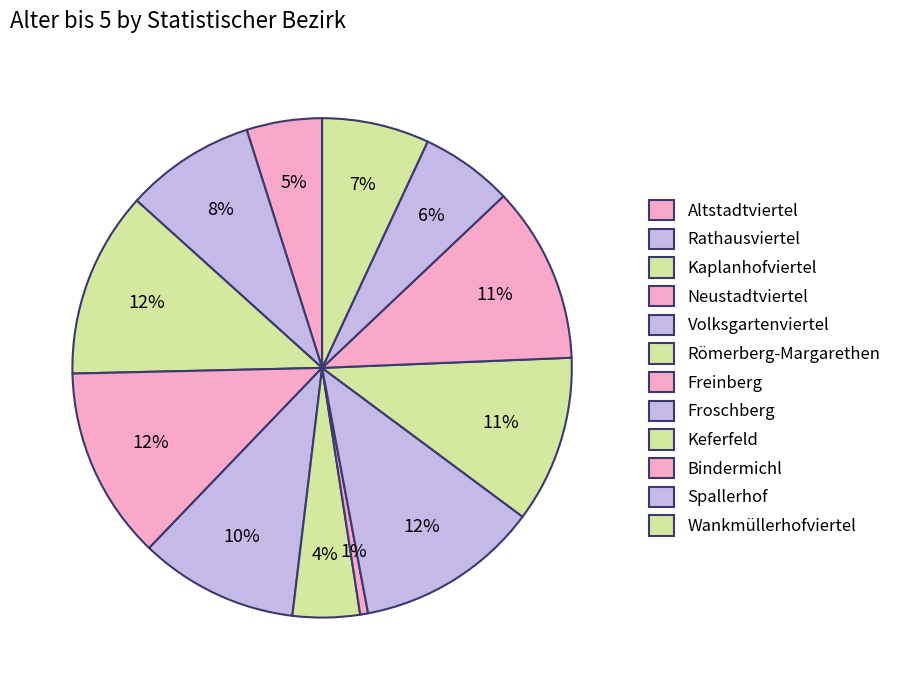

How many slices are in this pie chart?

12